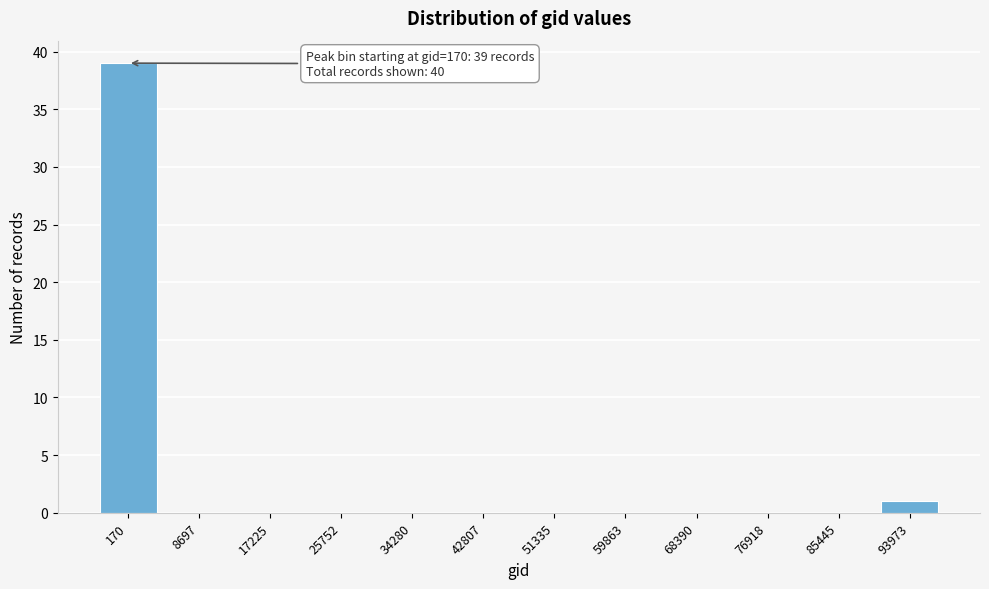

Reading left to right, list all the values displayed in this chart.

170=39	8697=0	17225=0	25752=0	34280=0	42807=0	51335=0	59863=0	68390=0	76918=0	85445=0	93973=1